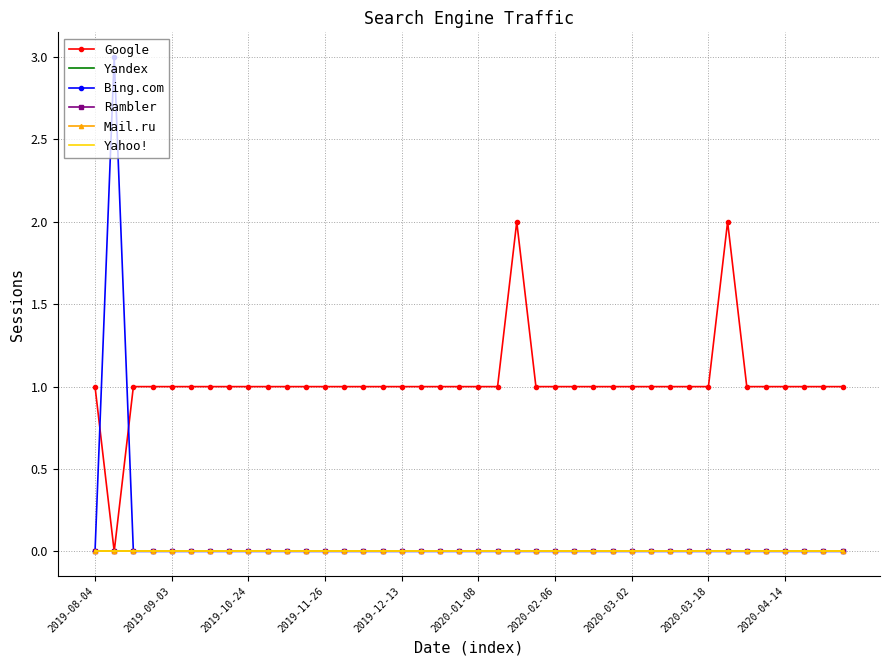

How many positive values does the Google series have?

39